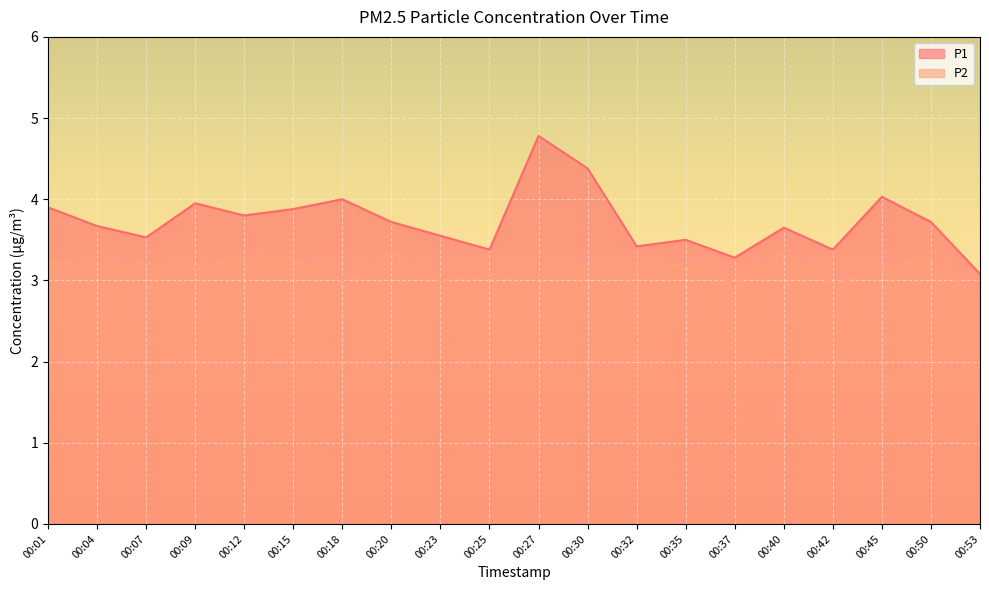

Rank the series by their average value, from lowest to highest.

P2, P1